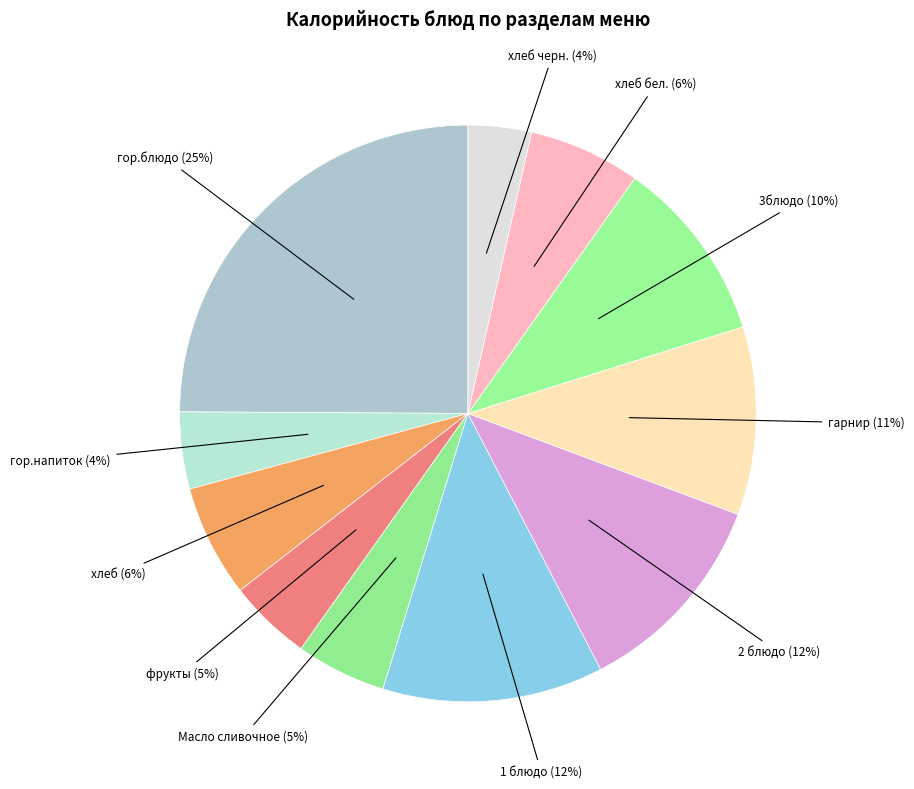

How many slices are in this pie chart?

11